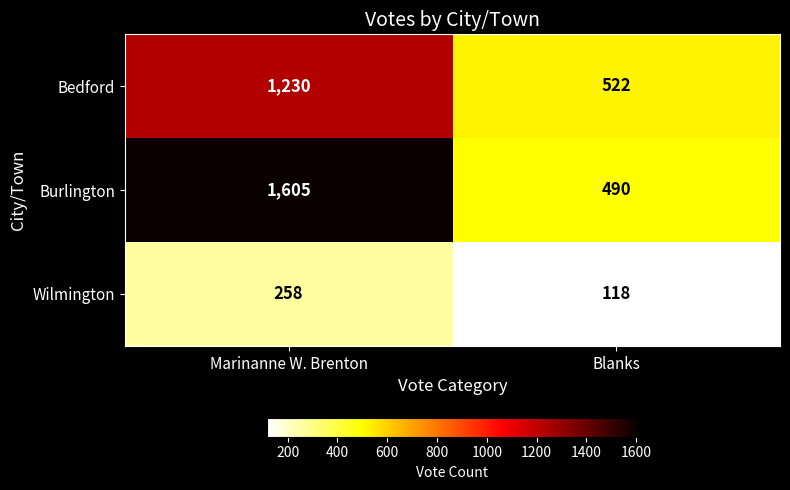

At which label does Bedford reach its minimum?

Blanks